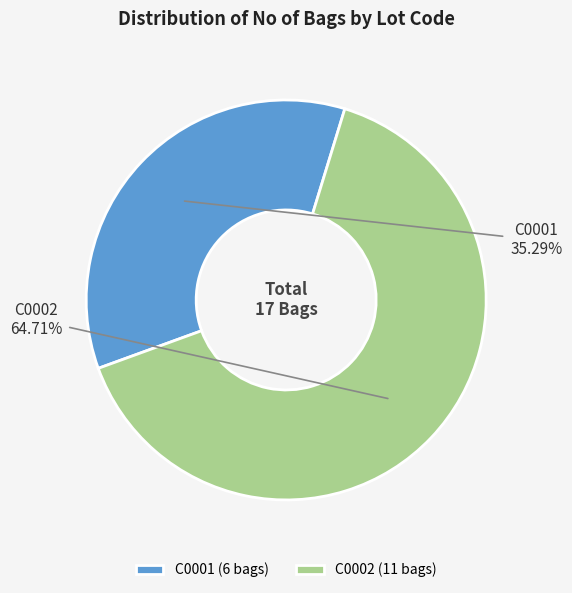

To the nearest percent, what portion does C0001 represent?

35%